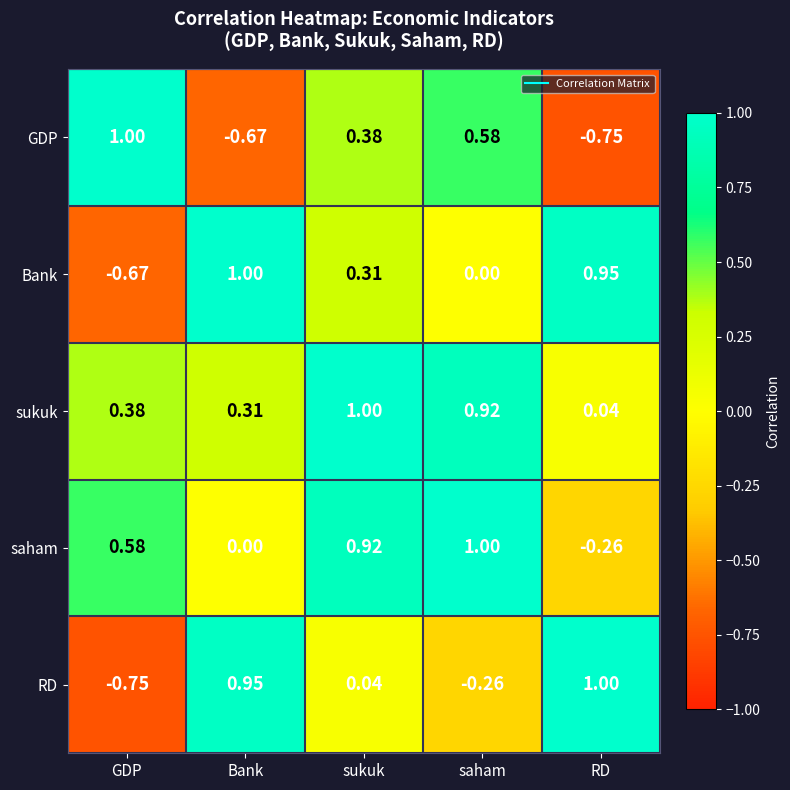

Which category has the lowest value in the Bank series?

GDP